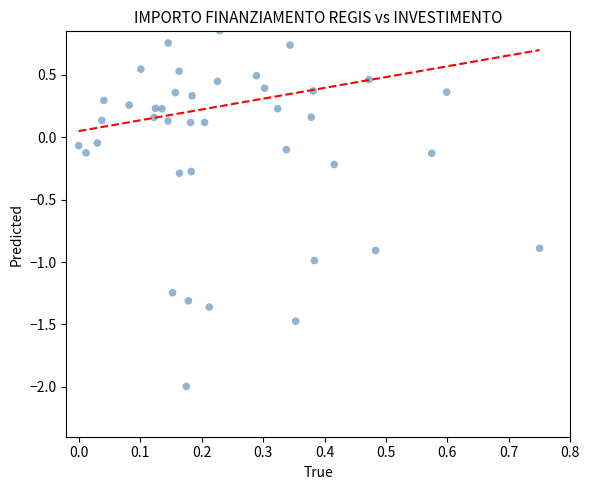

What is the range of Y values (max minus min)?

2.9